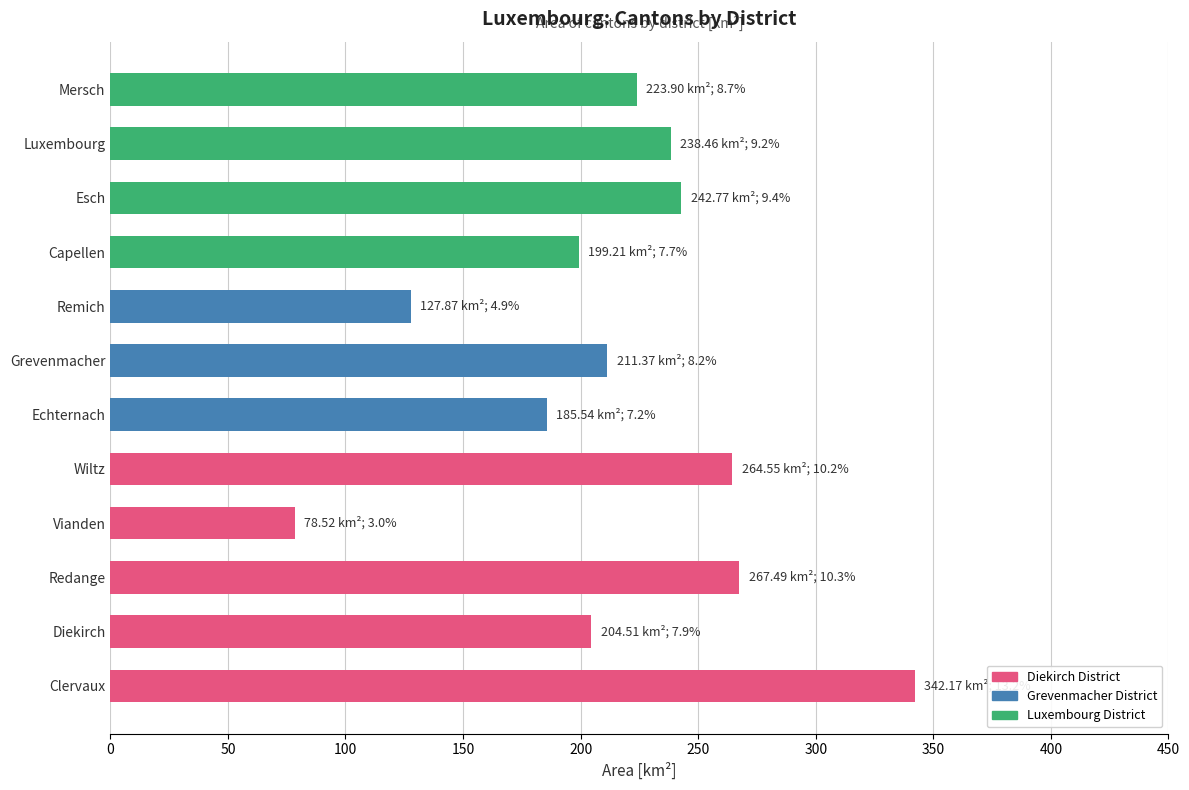

What is the ratio of the value at Luxembourg to the value at Mersch?

1.1